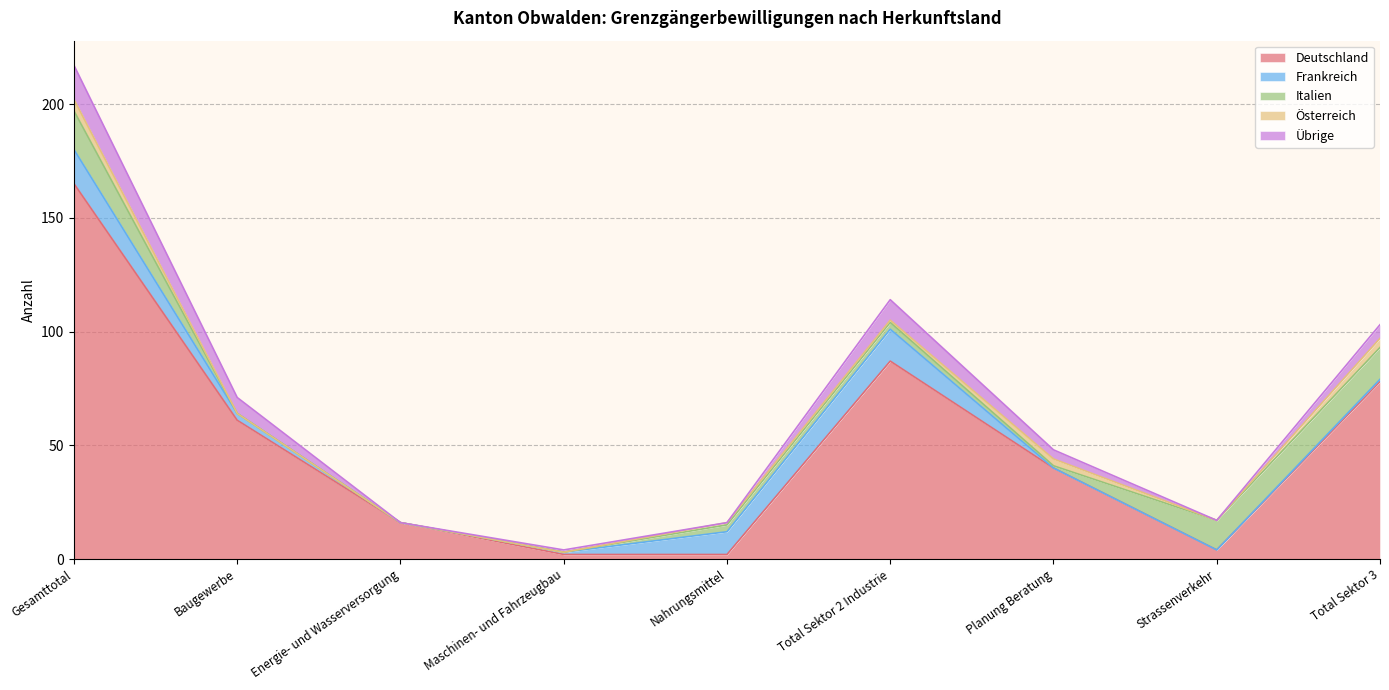

At which category does Österreich reach its first local peak?

Nahrungsmittel